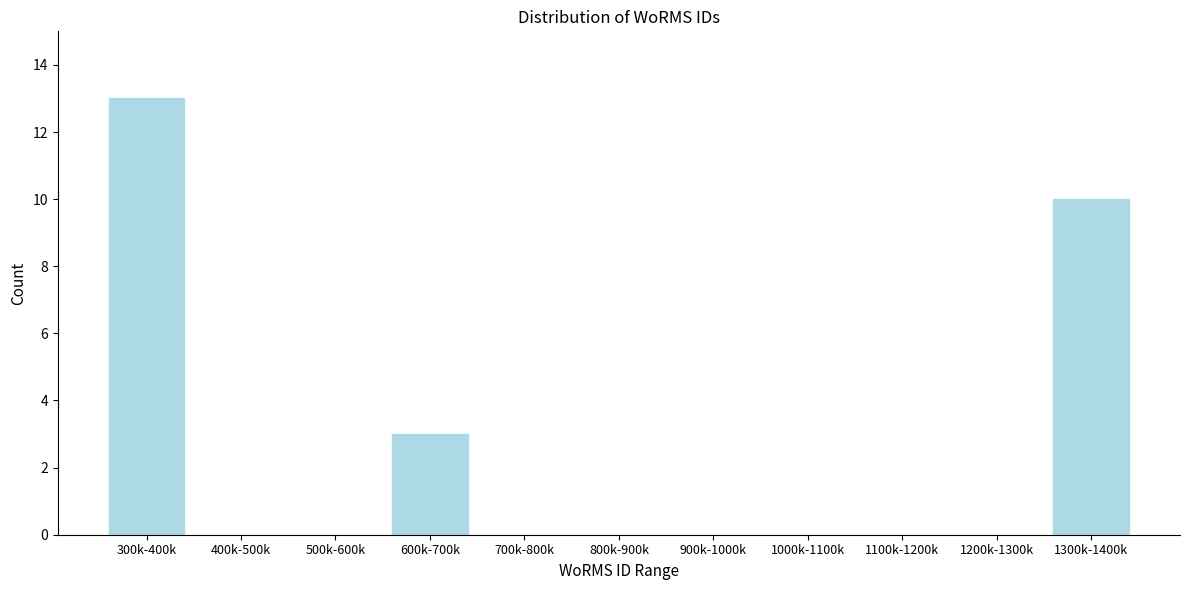

Reading left to right, list all the values displayed in this chart.

300k-400k=13	400k-500k=0	500k-600k=0	600k-700k=3	700k-800k=0	800k-900k=0	900k-1000k=0	1000k-1100k=0	1100k-1200k=0	1200k-1300k=0	1300k-1400k=10